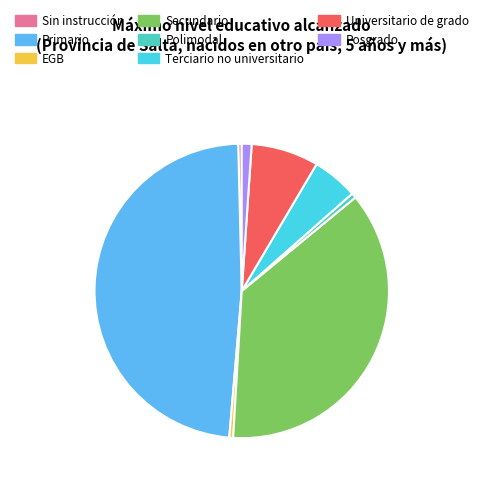

Do Primario and Universitario de grado together represent more than half of the pie?

Yes